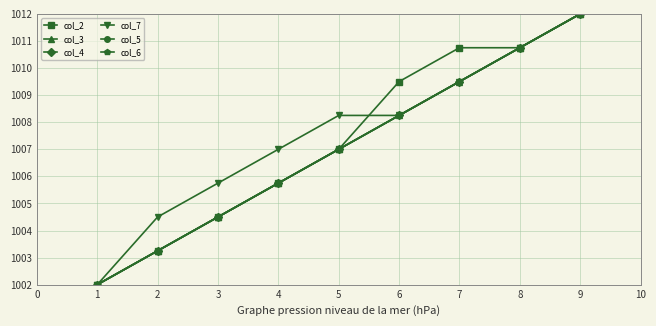

What is the average value of the col_2 series?

1007.3